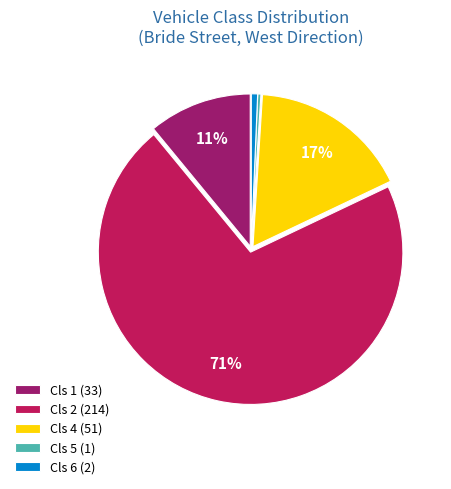

Which has a higher value, Cls 6 (2) or Cls 4 (51)?

Cls 4 (51)